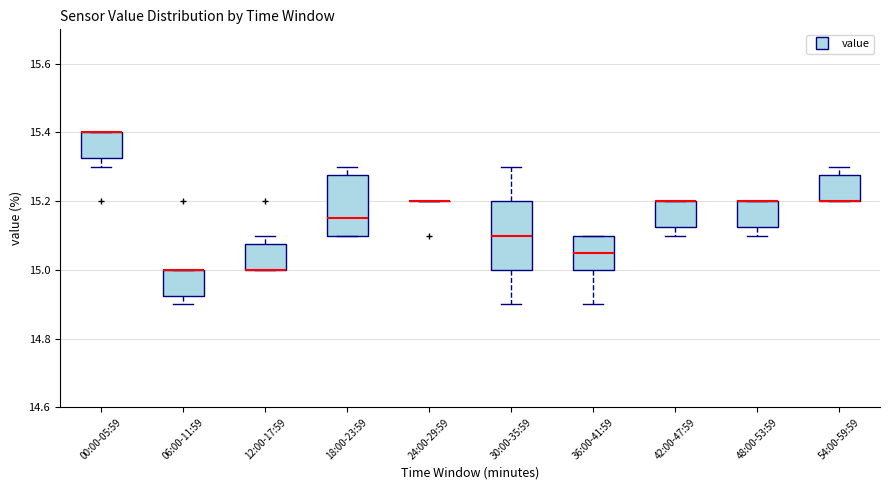

Where does the lower whisker of the box for 30:00-35:59 end on the y-axis? The values are not printed on the chart, so give them approximately, as read against the axis.

14.90